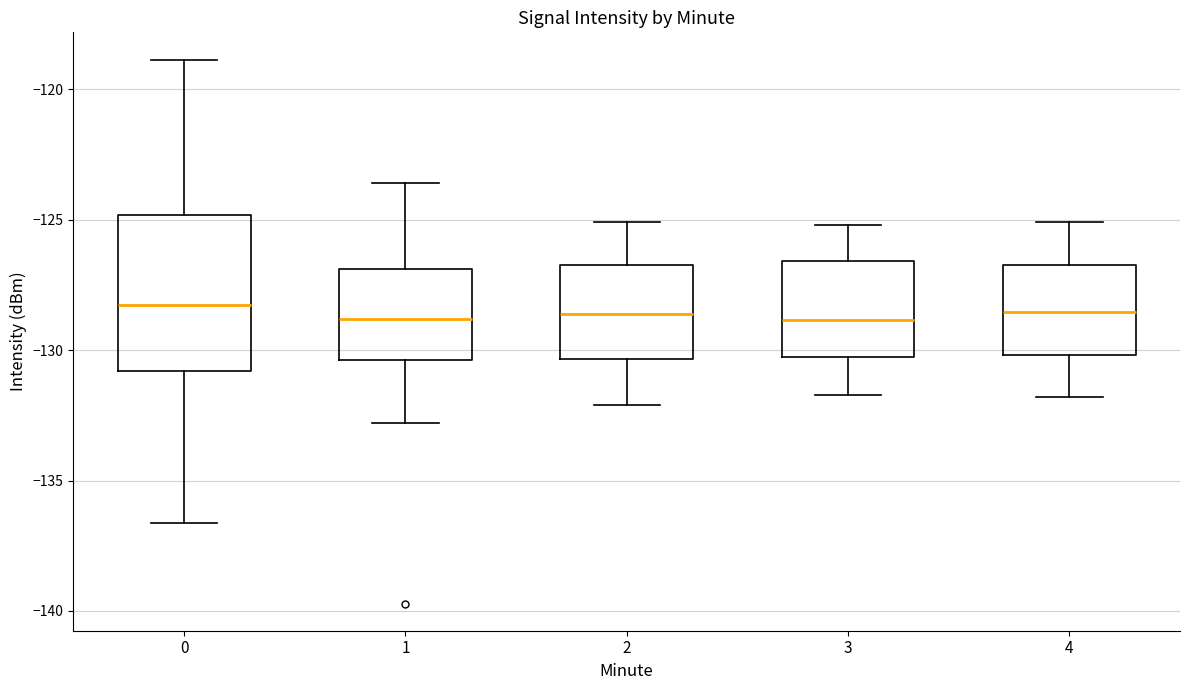

Reading left to right, transcribe this box plot: for each box, give where its median line is, the range the box spans, and where its two whiskers end, as read against the y-axis. The values are not printed on the chart, so give them approximately, as read against the axis.

0: median -128.5, box -131.0 to -125.0, whiskers -136.5 to -119.0
1: median -129.0, box -130.5 to -127.0, whiskers -133.0 to -123.5
2: median -128.5, box -130.5 to -126.5, whiskers -132.0 to -125.0
3: median -129.0, box -130.5 to -126.5, whiskers -131.5 to -125.0
4: median -128.5, box -130.0 to -126.5, whiskers -132.0 to -125.0